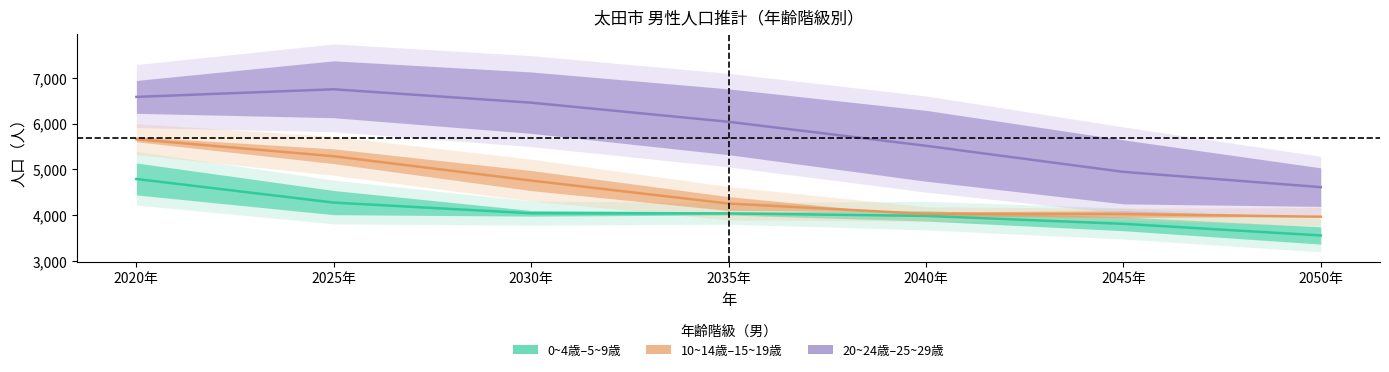

True or false: 0~4歳–5~9歳 中央値 has more than 0 interior local peaks.

False